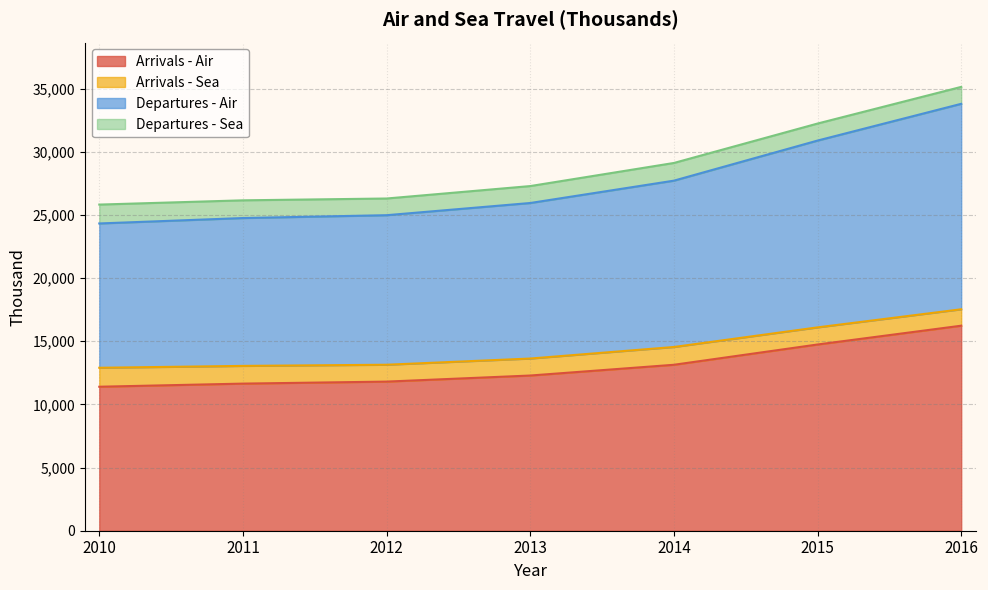

True or false: Arrivals - Air and Departures - Air cross at least once.

False